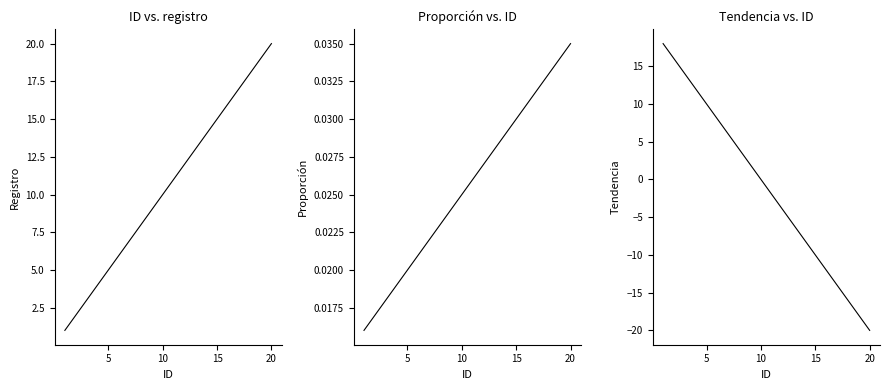

What is the value of the 7th point from the left?

6